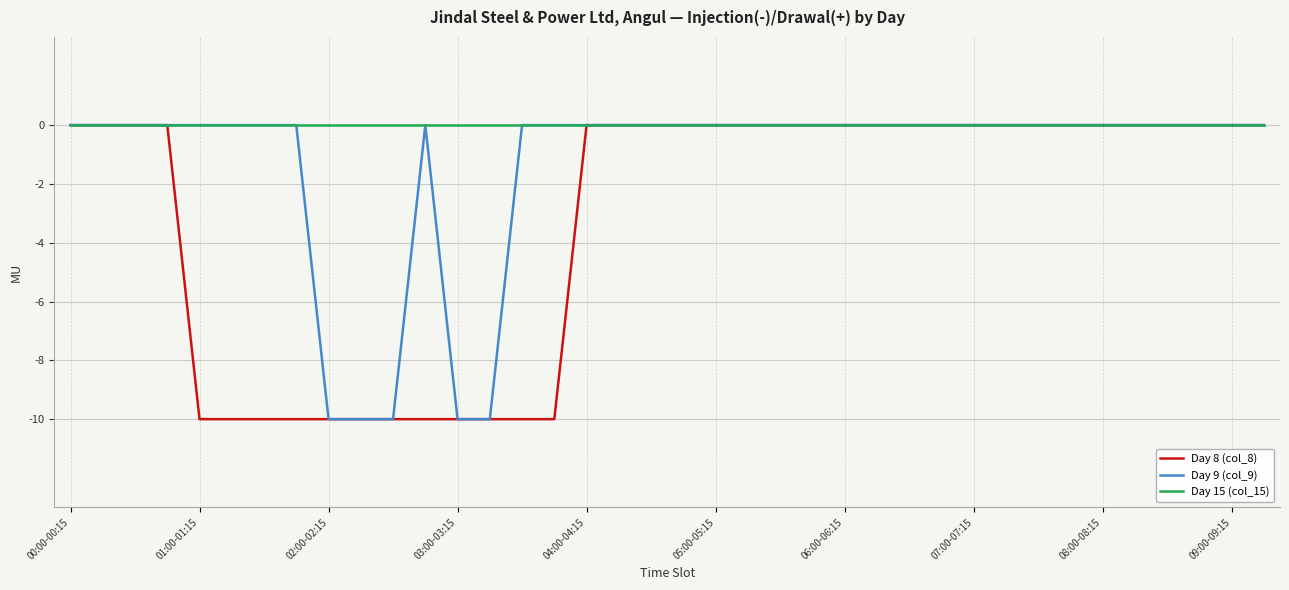

Count the Day 8 (col_8) values in the range -10 to 0.

38